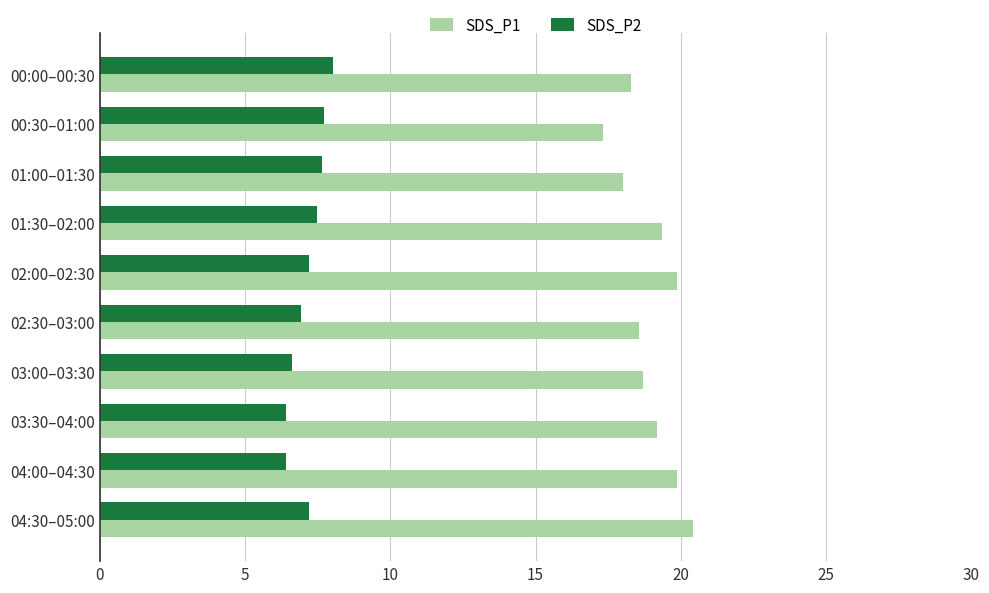

What is the maximum value shown in the chart?

20.4